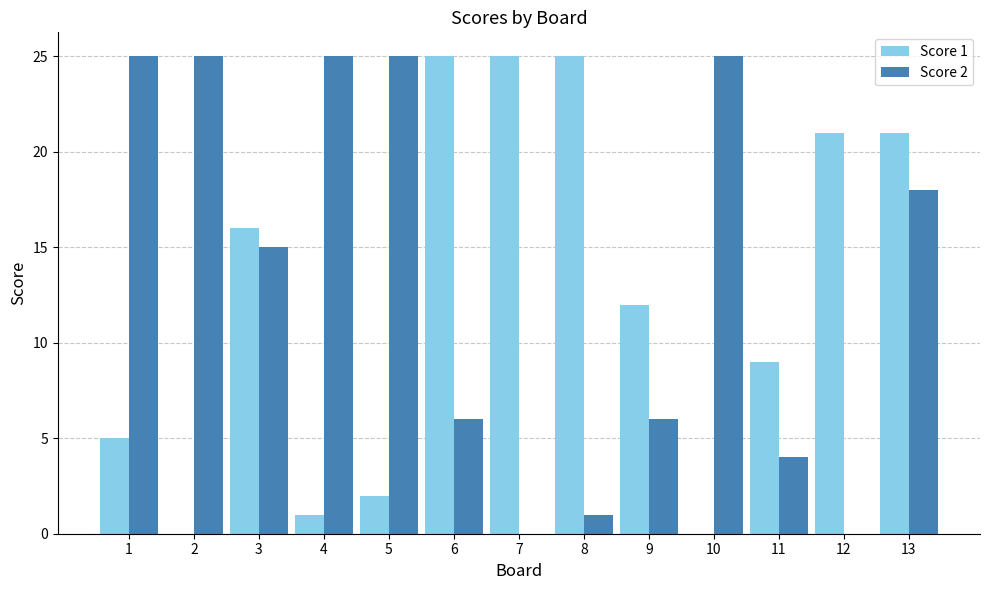

The Score 1 series shows 12 at 9. True or false?

True